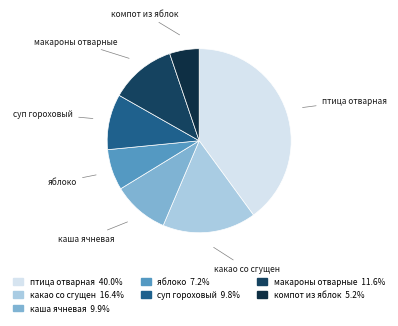

Does any single category account for the majority?

No